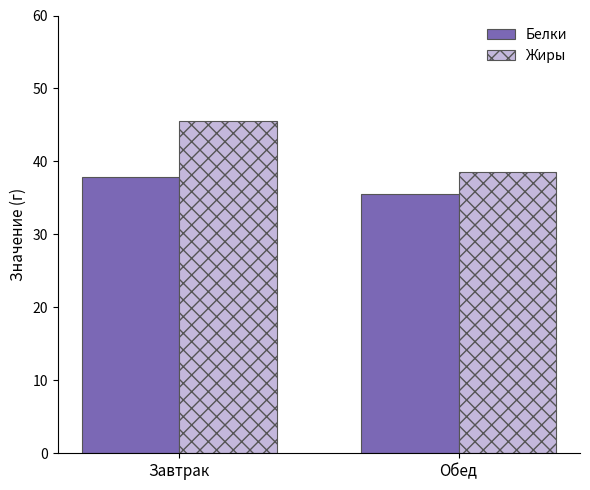

What is the smallest value displayed?

35.6